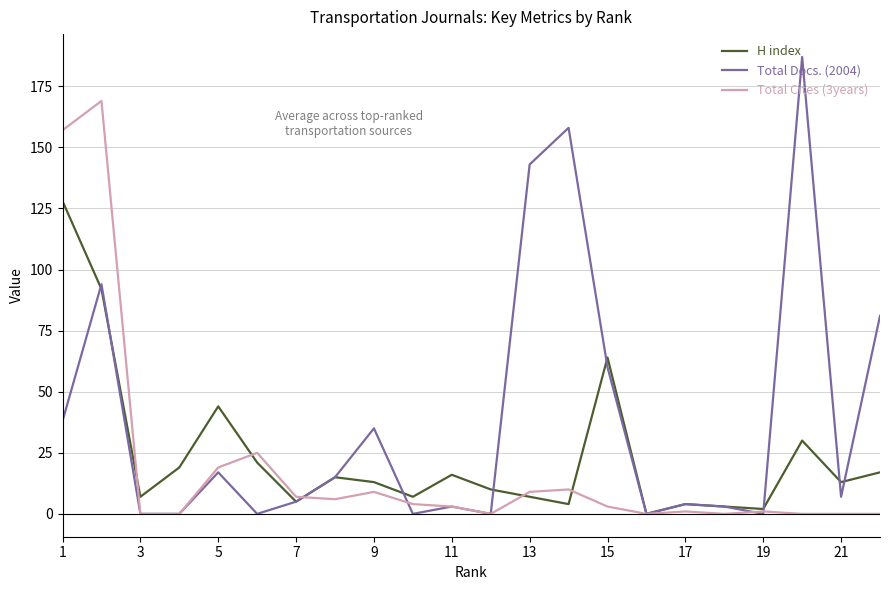

List the series in order of their peak value, highest first.

Total Docs. (2004), Total Cites (3years), H index